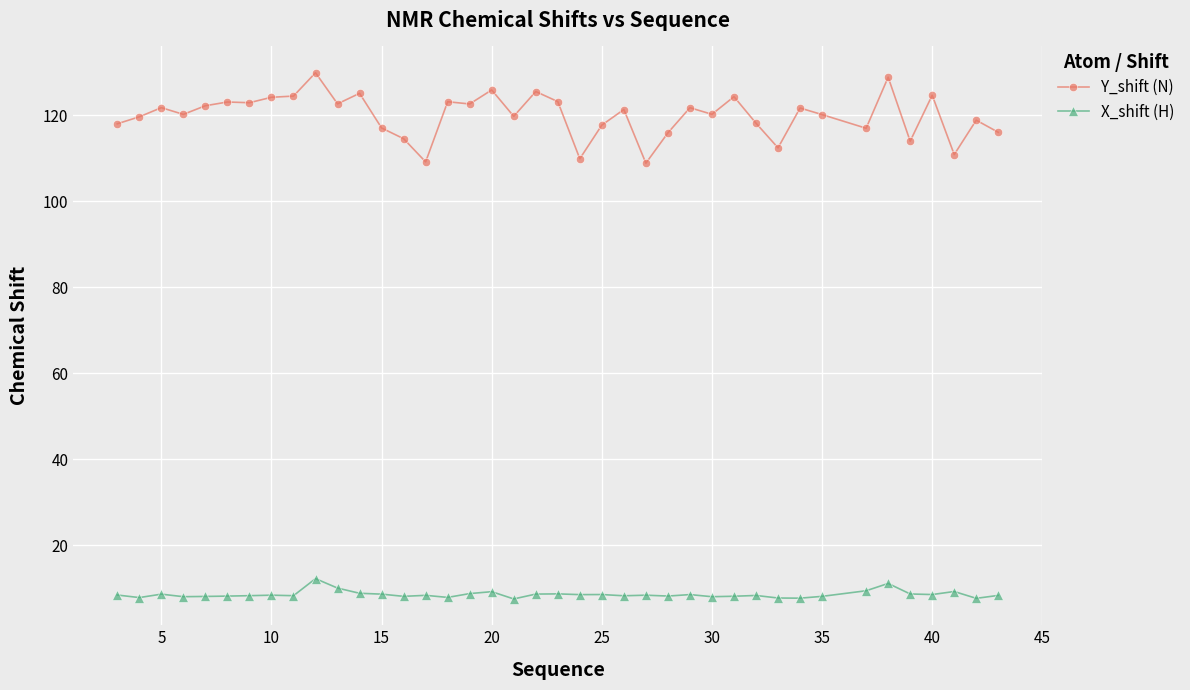

What is the difference between the second highest and second lowest values in the Y_shift (N) series?

19.7